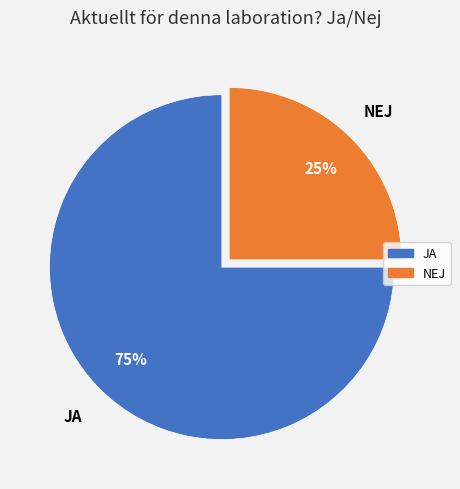

Do NEJ and JA together represent more than half of the pie?

Yes